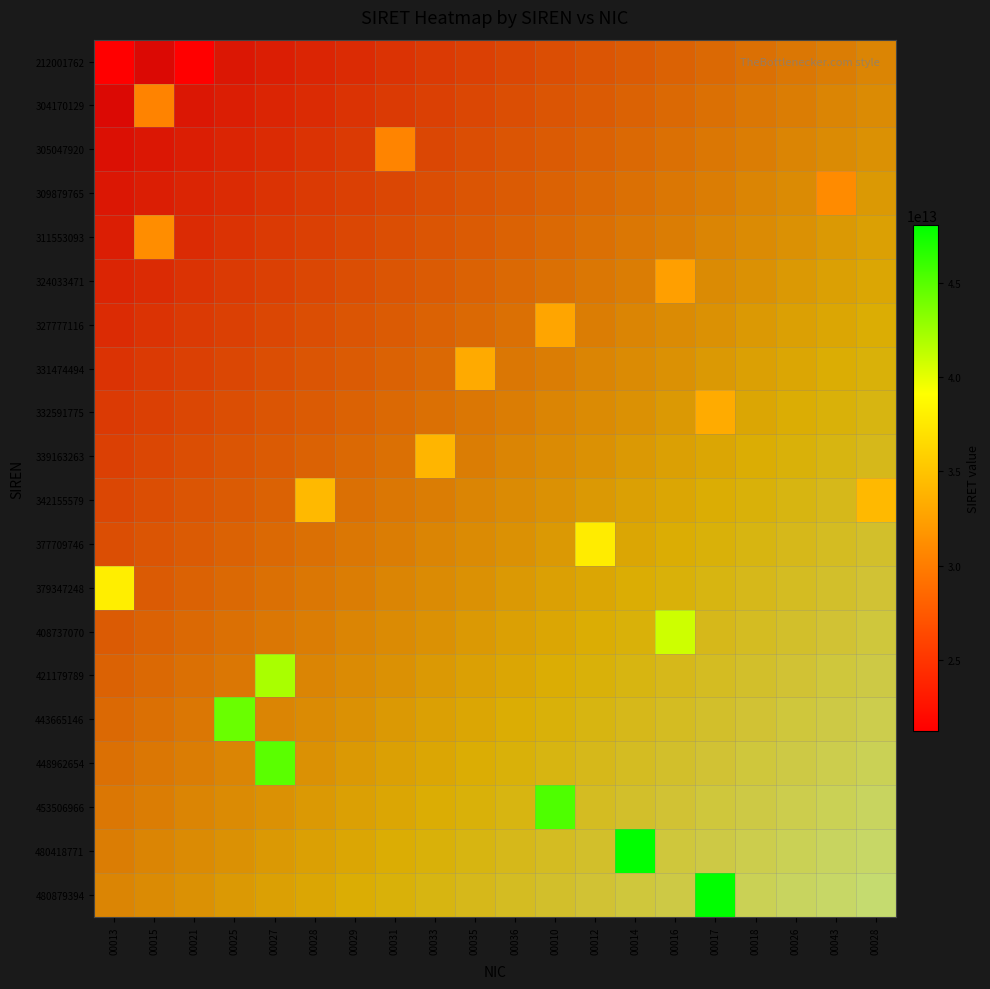

At how many categories does at least one series exceed 0?

20